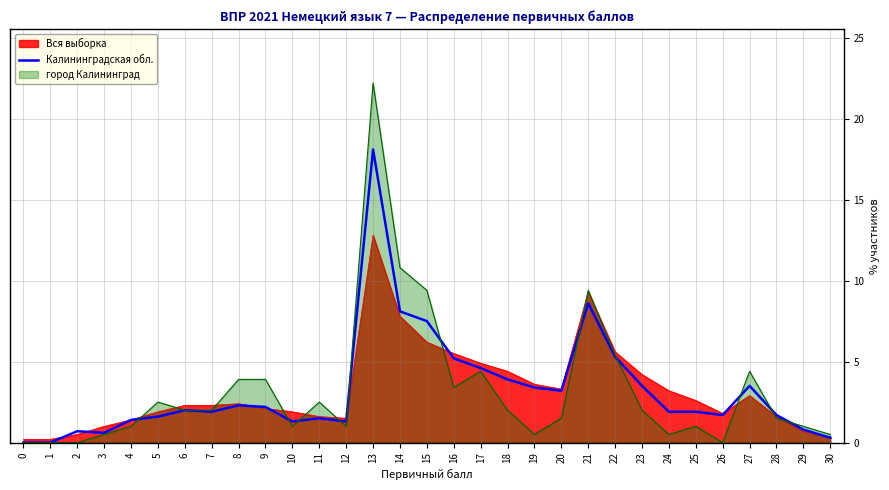

Which series has the largest range (max minus min)?

город Калининград